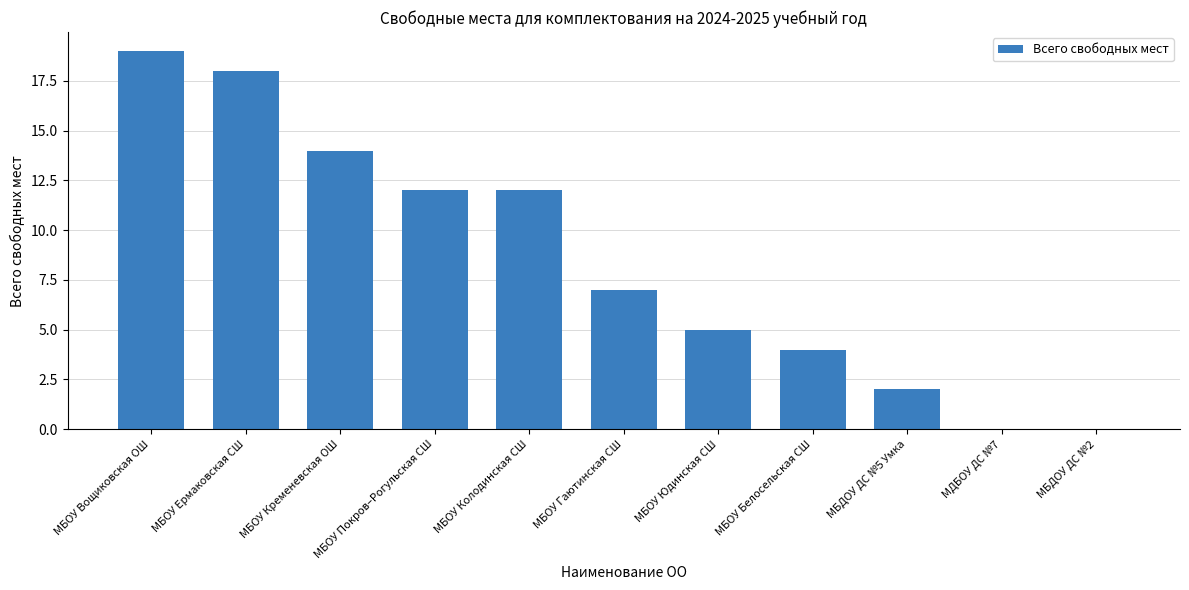

Count the values in the range 2 to 14.

7